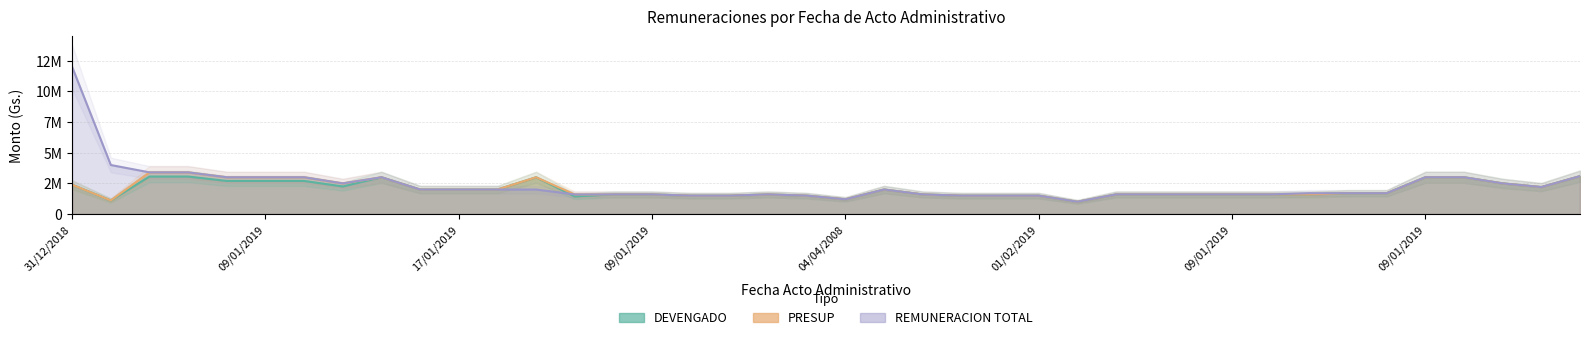

True or false: DEVENGADO and PRESUP cross at least once.

False